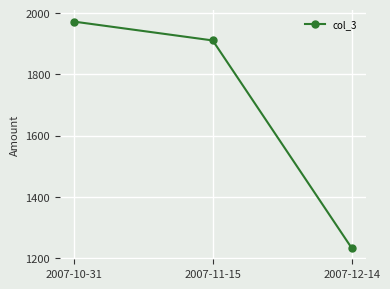

Which category has the highest value across all series?

2007-10-31